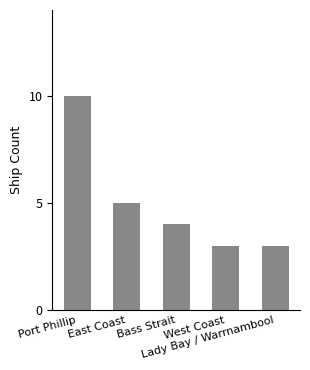

What is the value of the 2nd bar from the left?

5